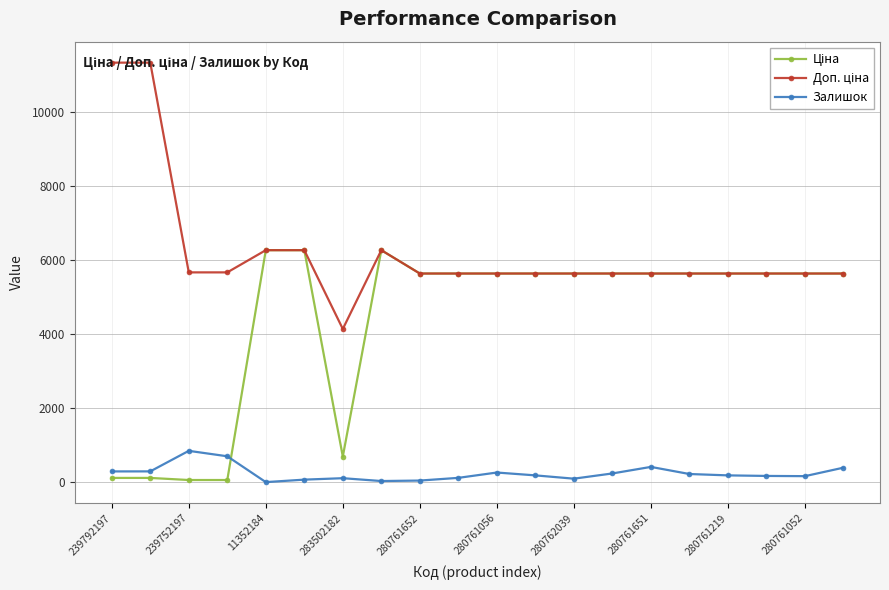

What is the maximum value for Залишок?

845.0